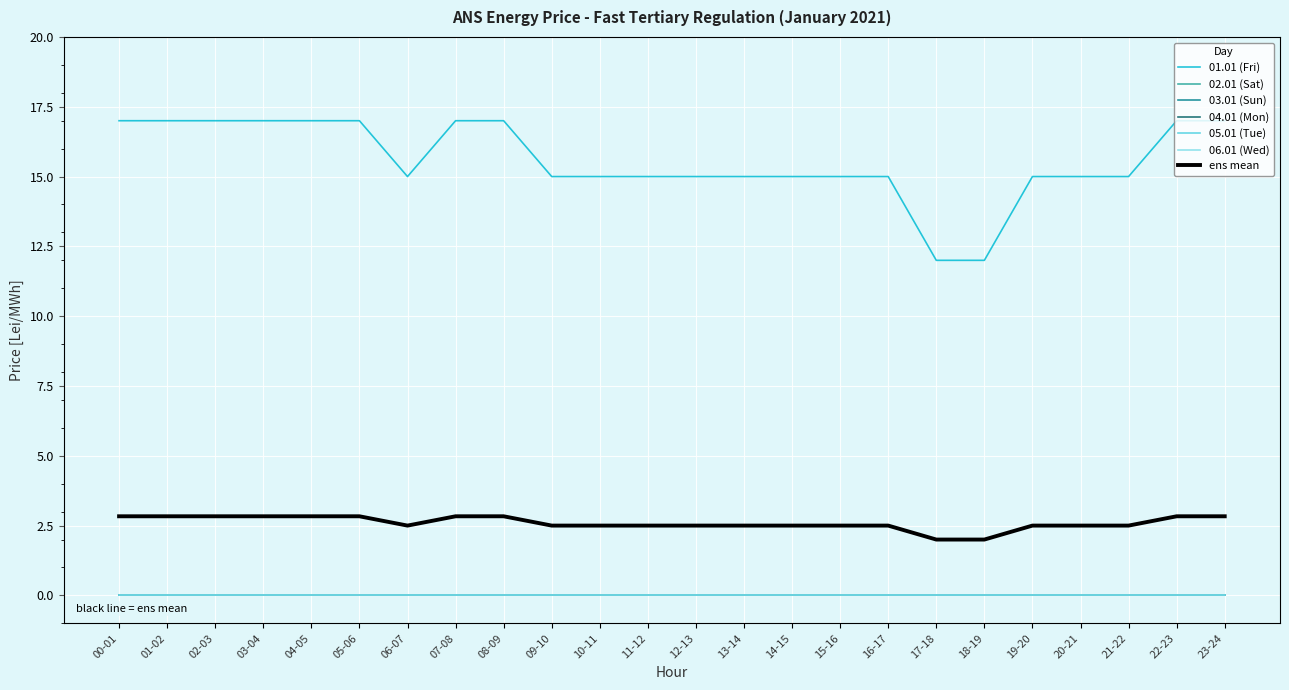

Does the chart display data point markers on the line(s)?

No